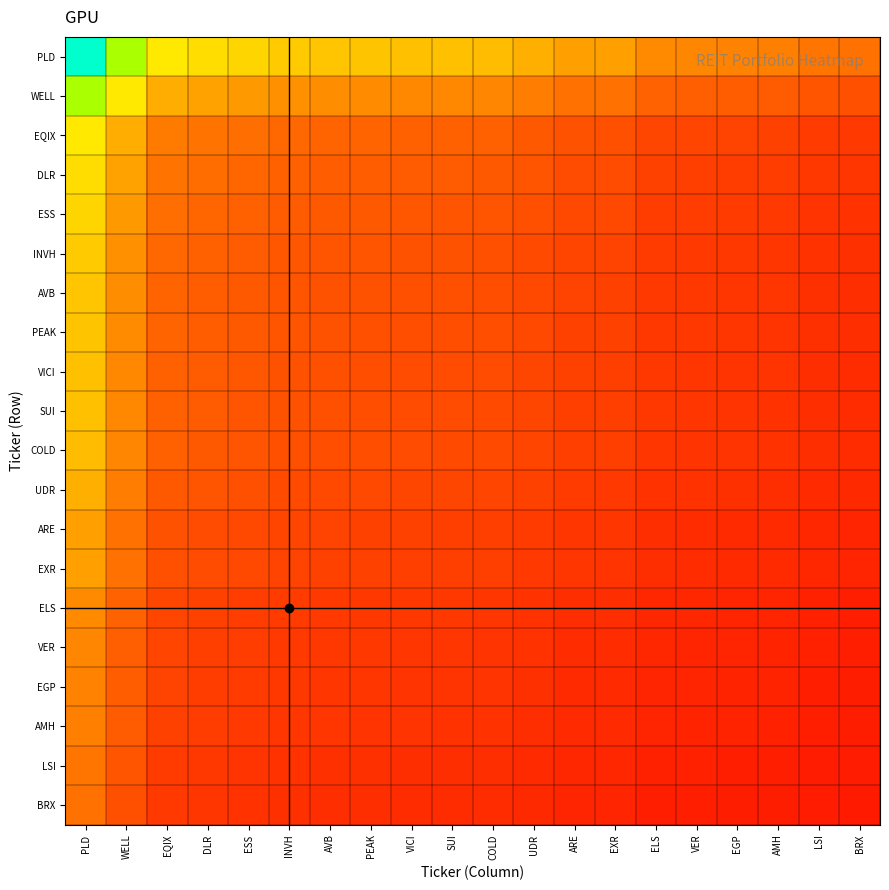

What is the total value across all series at COLD?

329519.2